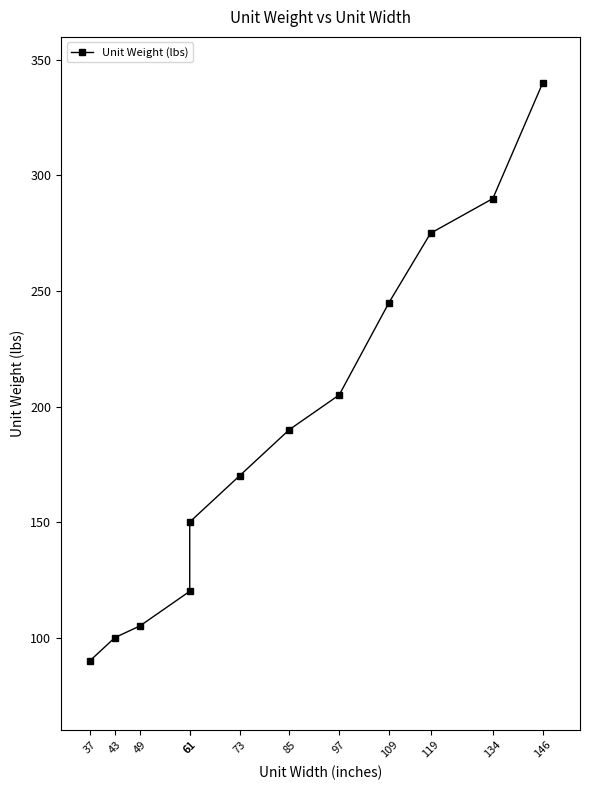

What is the sum of the values at 119 and 146?

615